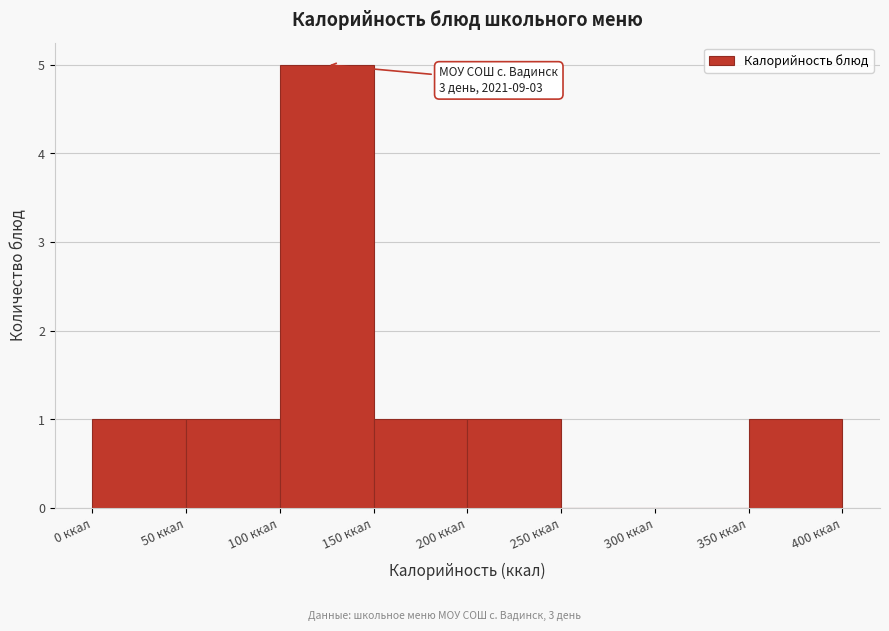

Which range on the x-axis has the tallest bar?

100 to 150